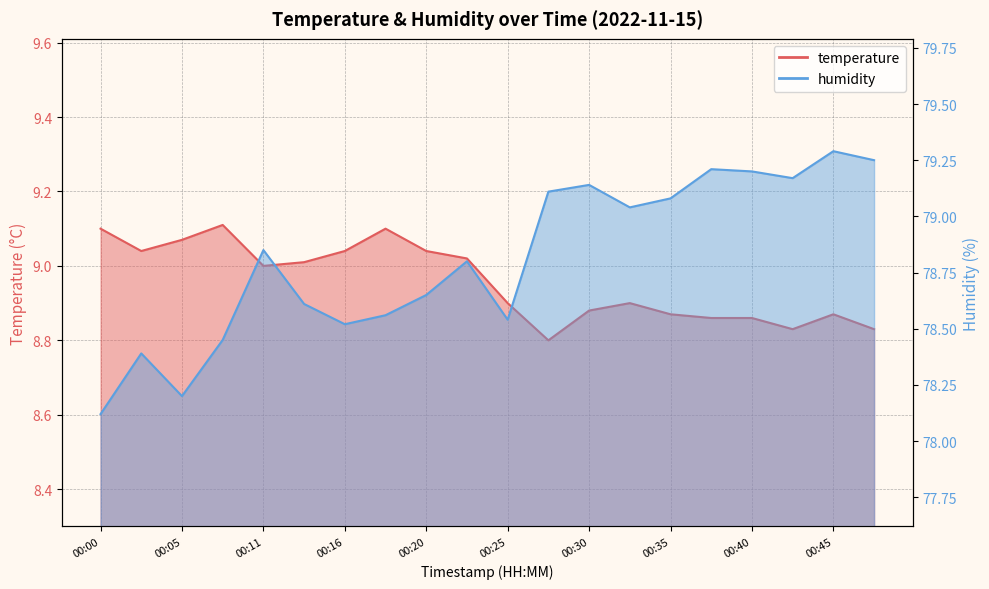

What is the difference between the maximum and minimum values in the temperature series?

0.3